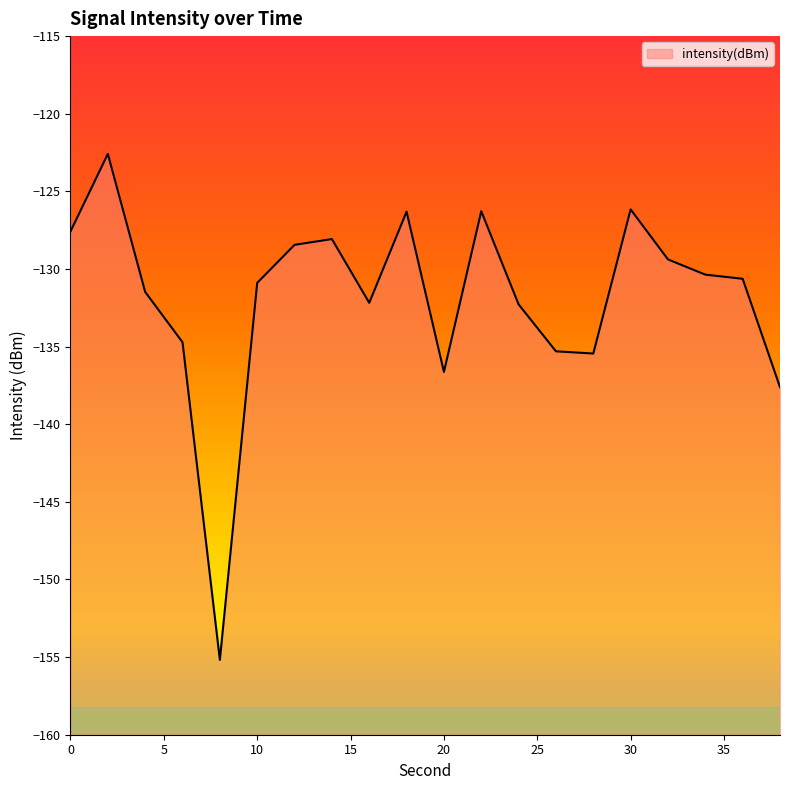

What is the change in value from 16 to 24?

-0.1